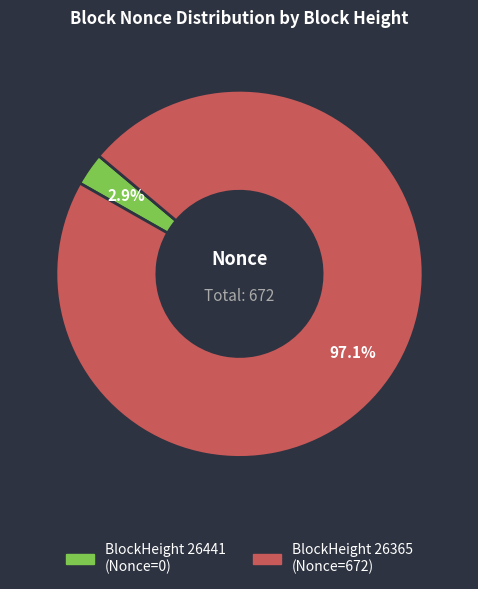

Count the number of slices in the pie.

2